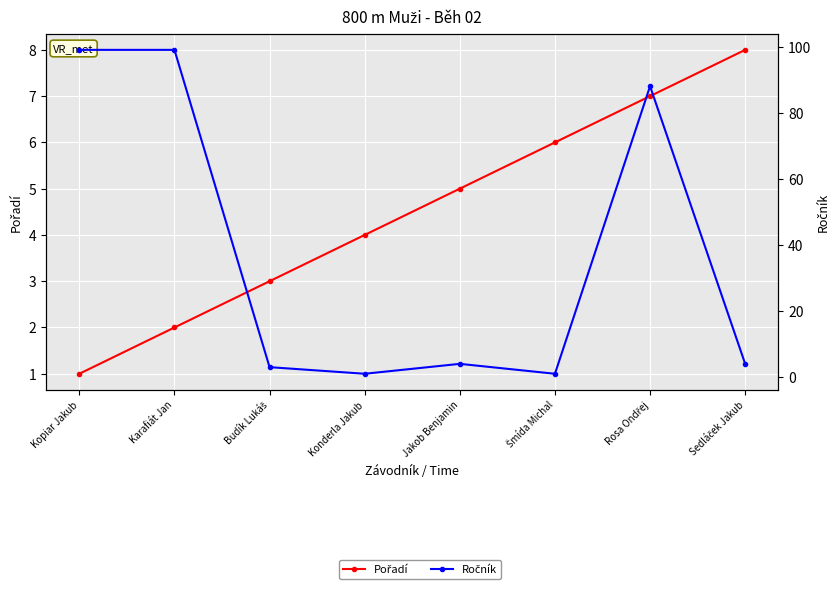

What is the label of the 4th point from the left?

Konderla Jakub